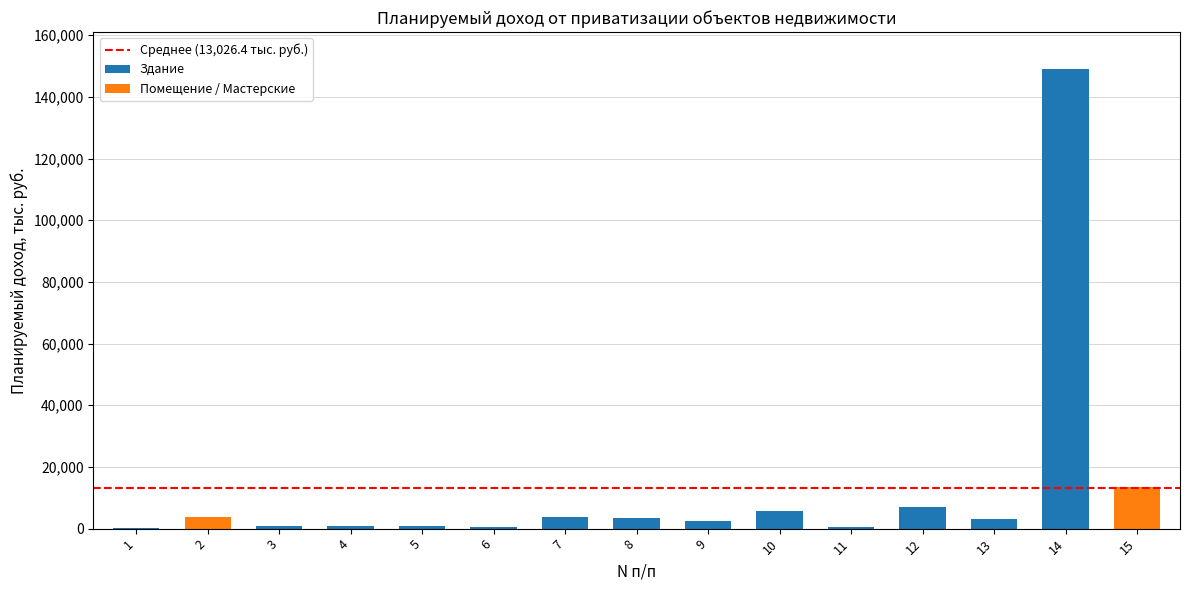

Reading right to left, what are all the values shown in this chart?

15=13634.6	14=149113.8	13=3029.3	12=6889.4	11=565.1	10=5811.8	9=2552.2	8=3471.0	7=3653.4	6=525.0	5=691.5	4=782.6	3=711.0	2=3791.5	1=173.6